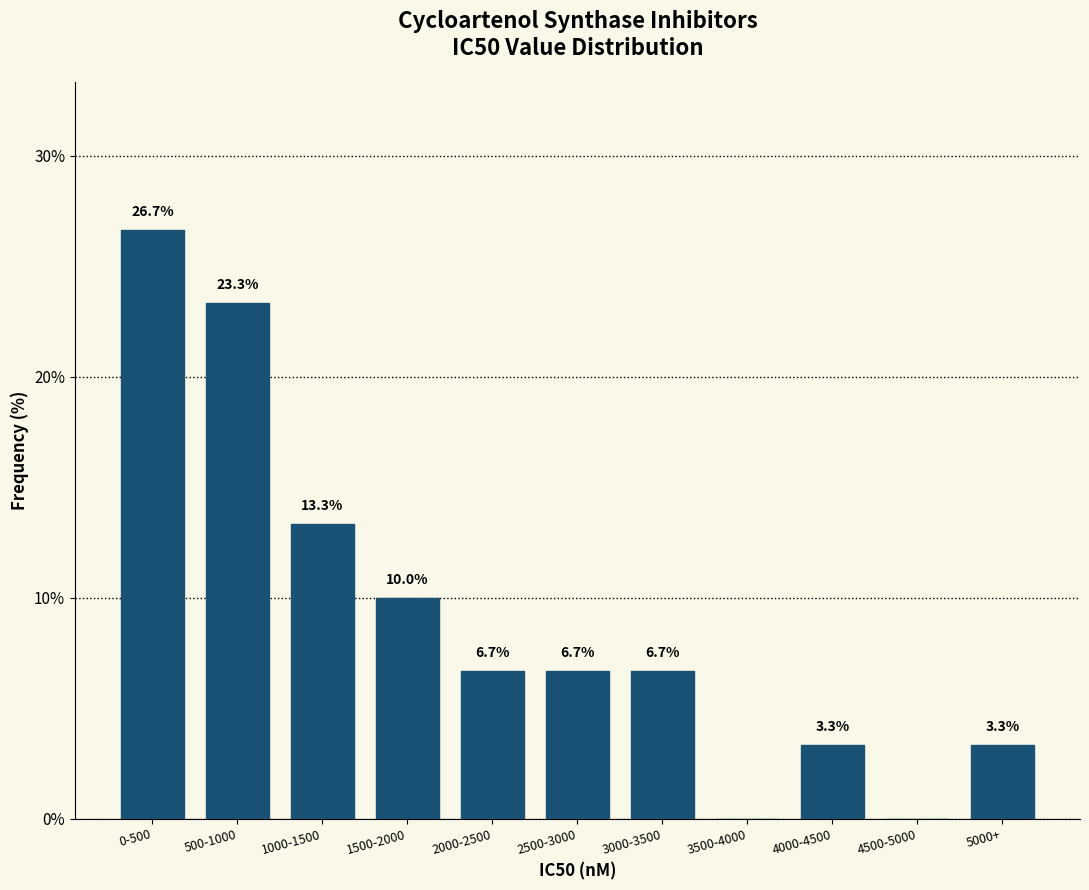

Reading left to right, extract all data points from this chart.

0-500=26.7	500-1000=23.3	1000-1500=13.3	1500-2000=10.0	2000-2500=6.7	2500-3000=6.7	3000-3500=6.7	3500-4000=0.0	4000-4500=3.3	4500-5000=0.0	5000+=3.3